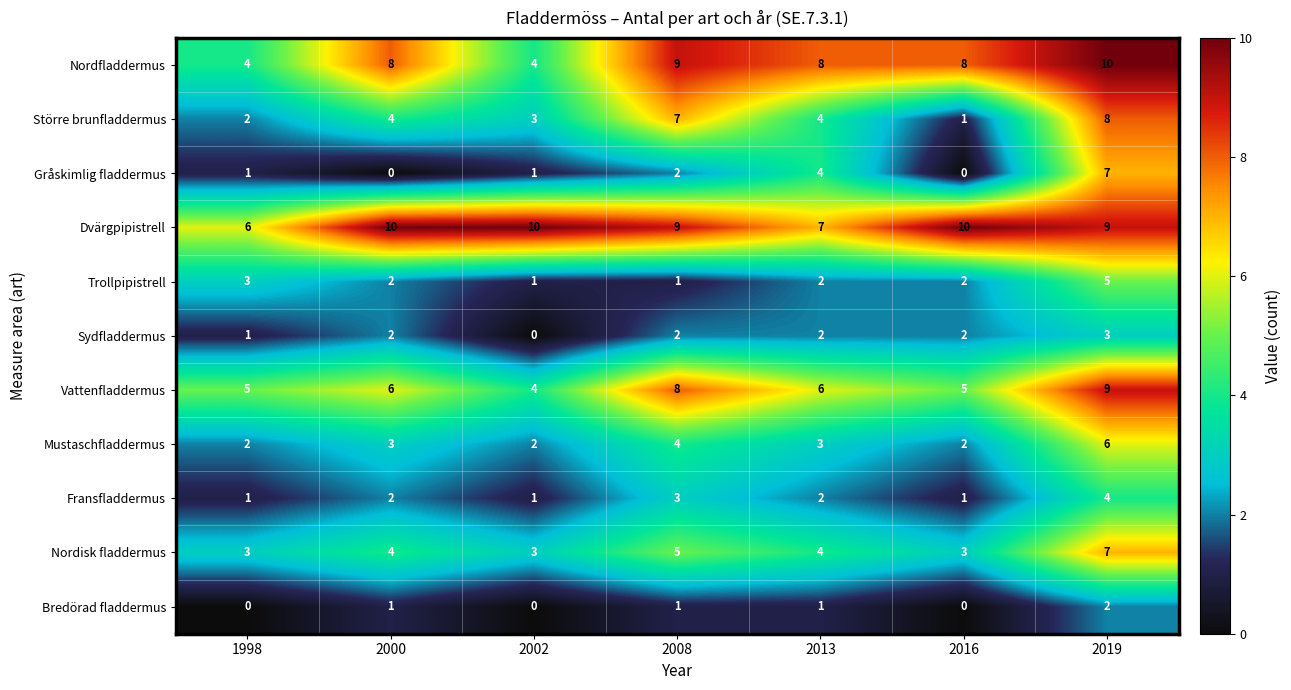

Which series changed the most between 2000 and 2019?

Gråskimlig fladdermus